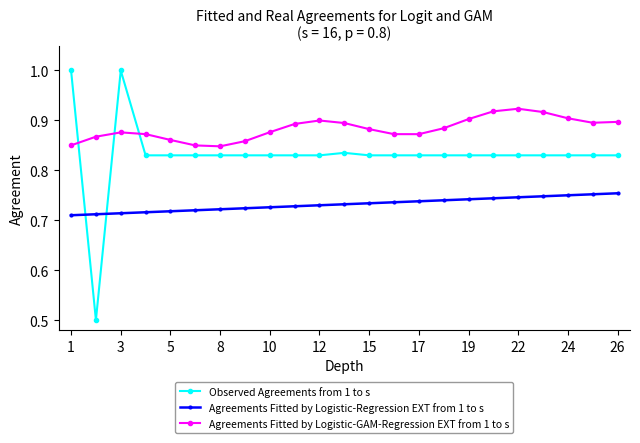

Which series has the largest total across all categories?

Agreements Fitted by Logistic-GAM-Regression EXT from 1 to s